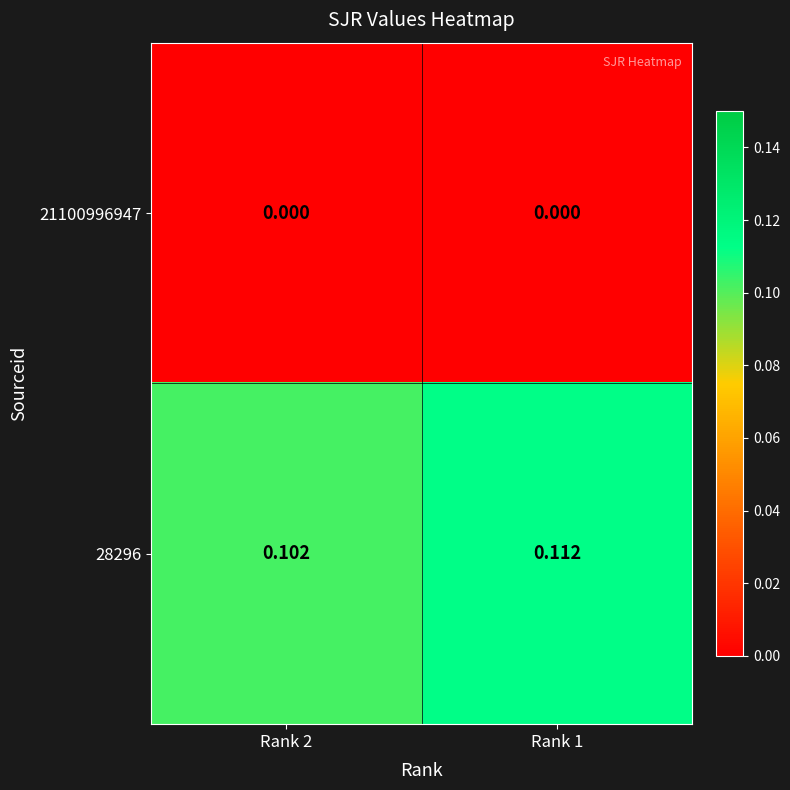

At how many categories does at least one series exceed 0?

2